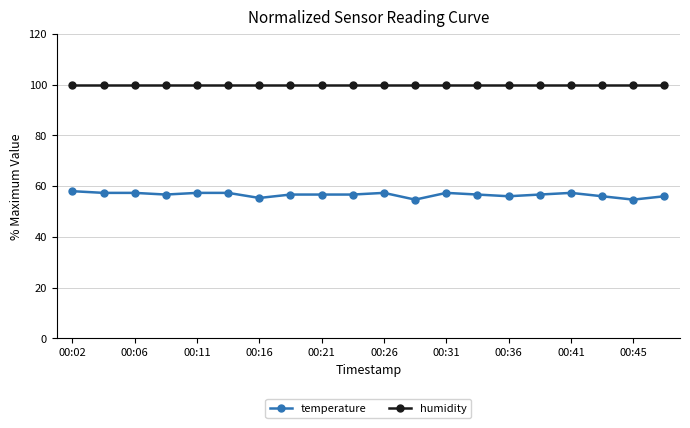

Count the number of data series in this chart.

2